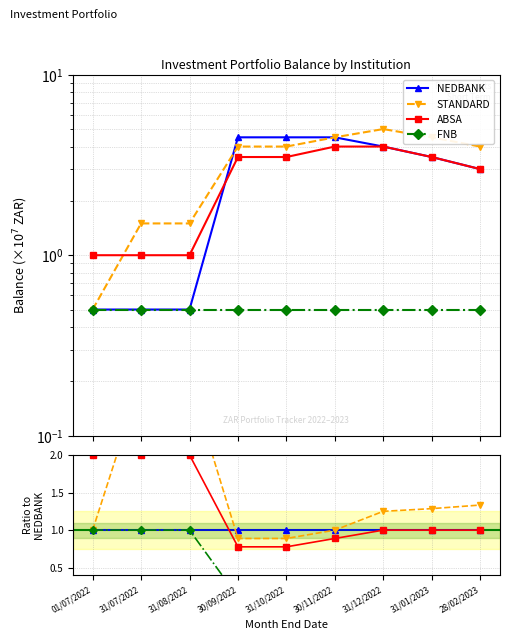

Reading left to right, what are all the values shown in this chart?

NEDBANK: 1.0	1.0	1.0	1.0	1.0	1.0	1.0	1.0	1.0
STANDARD: 1.0	3.0	3.0	0.9	0.9	1.0	1.2	1.3	1.3
ABSA: 2.0	2.0	2.0	0.8	0.8	0.9	1.0	1.0	1.0
FNB: 1.0	1.0	1.0	0.1	0.1	0.1	0.1	0.1	0.2